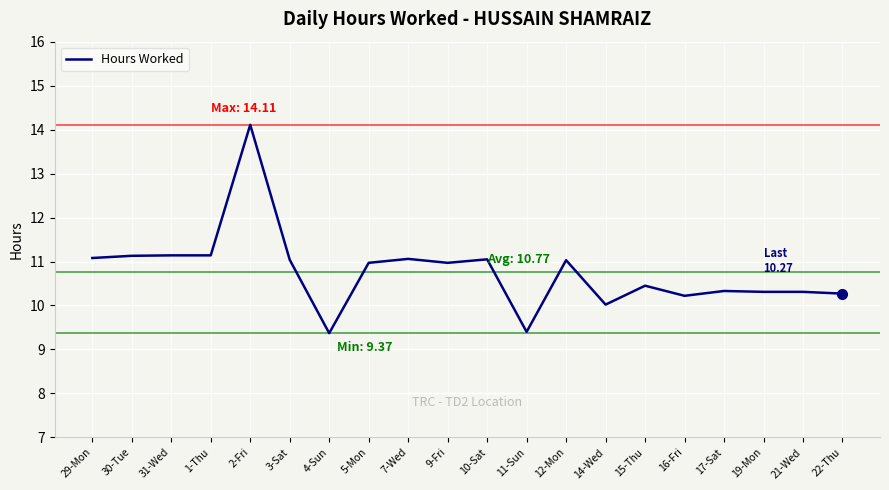

What is the difference between the second highest and second lowest values?

1.7